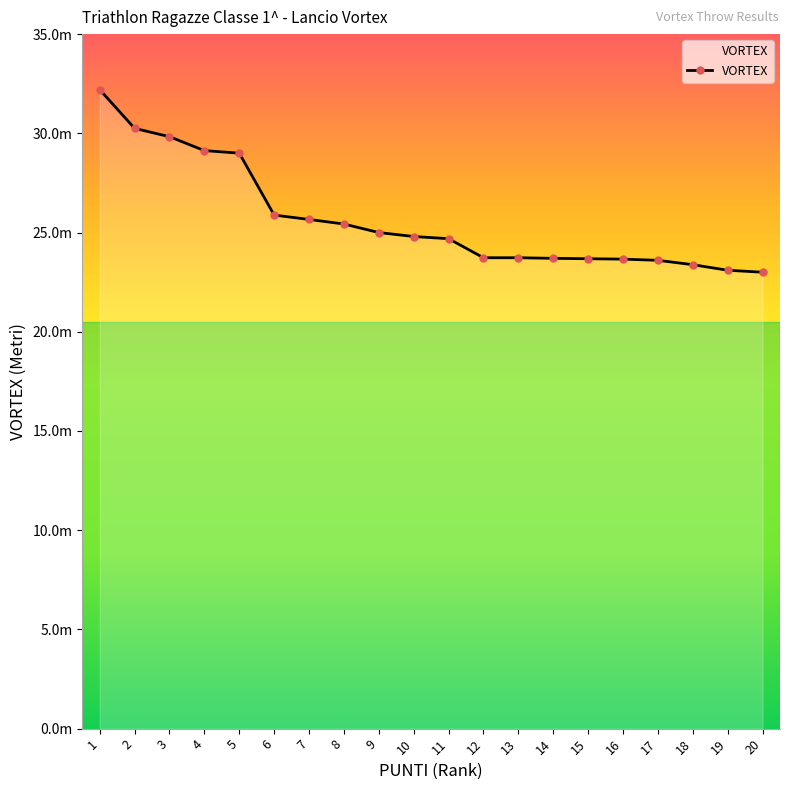

At which label is the value closest to 27?

6